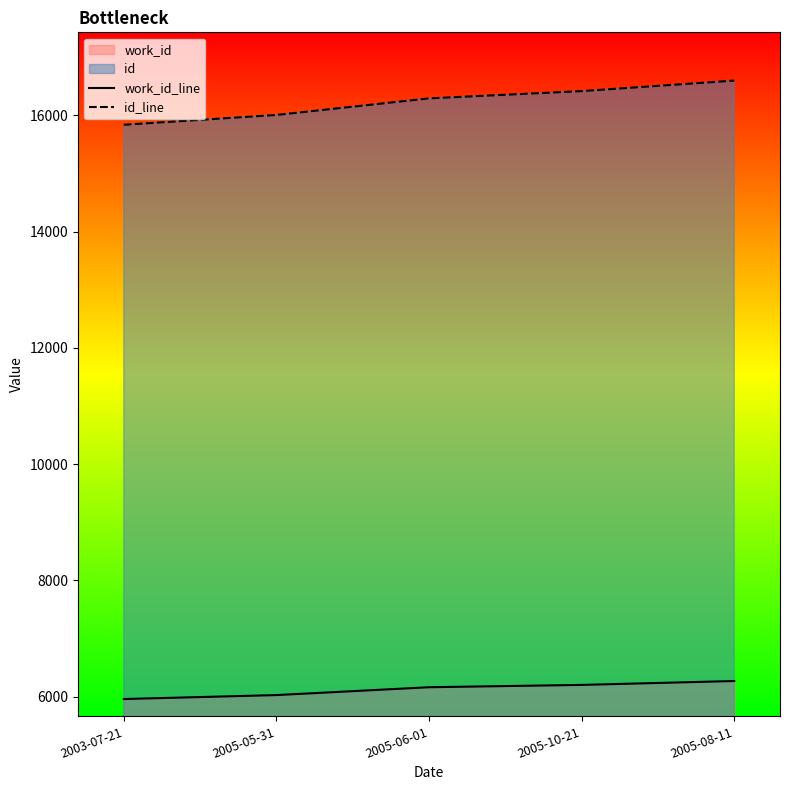

List the series in order of their overall mean, lowest first.

work_id_line, id_line